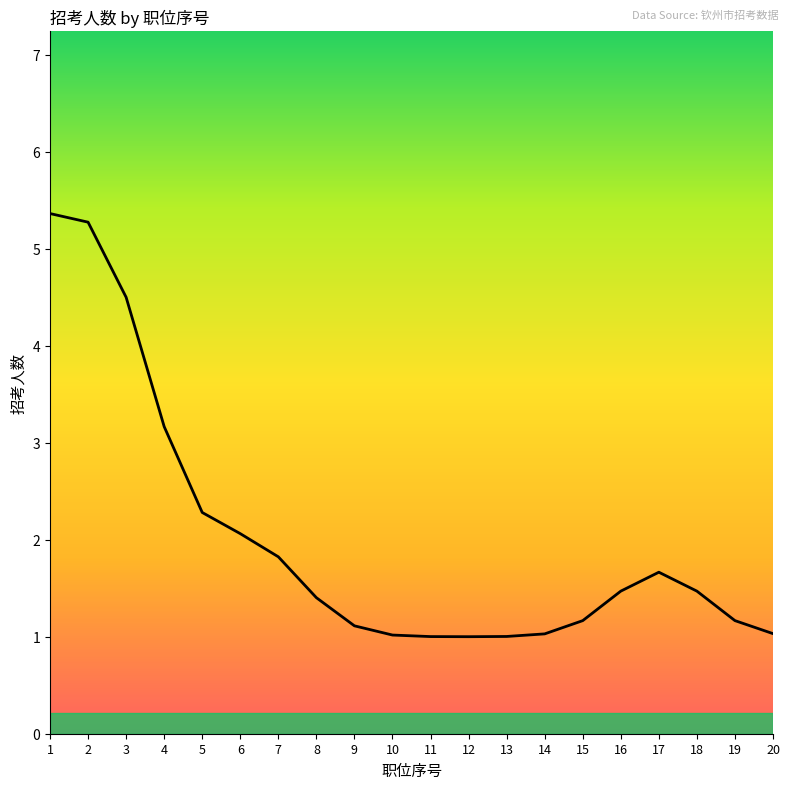

The value at 8 is 1. True or false?

False